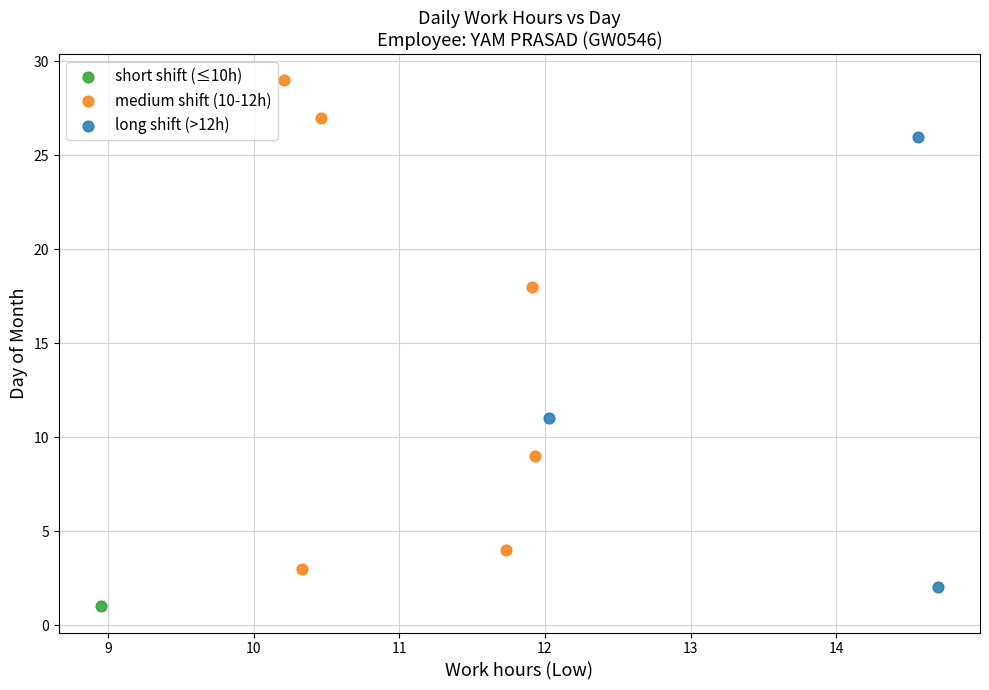

Which series reaches the maximum Y coordinate?

medium shift (10-12h)